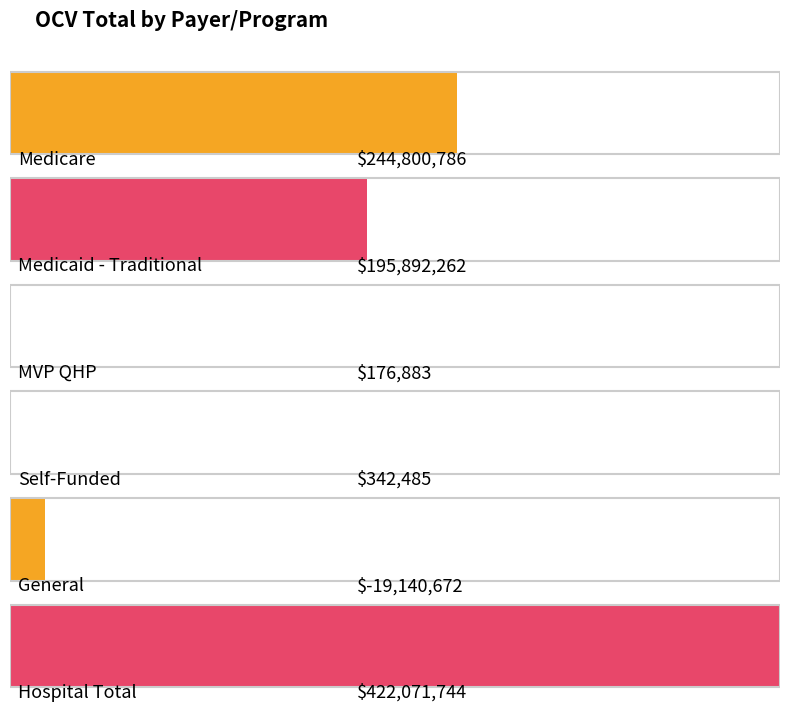

Rank the categories by value from lowest to highest.

General, MVP QHP, Self-Funded, Medicaid - Traditional, Medicare, Hospital Total